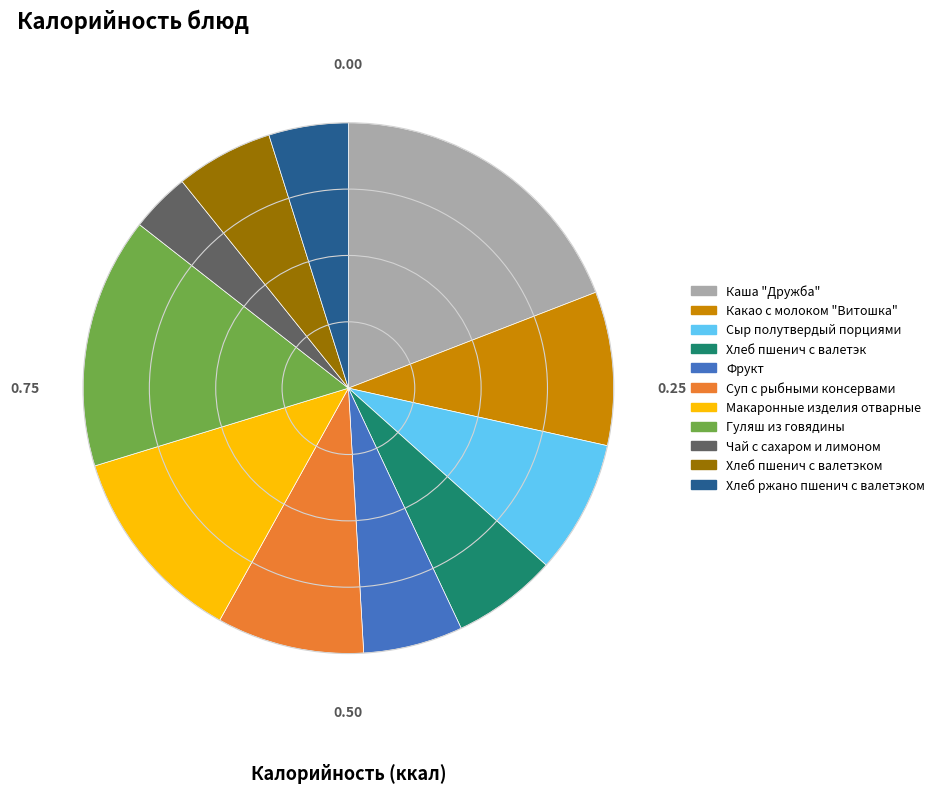

Is there a majority slice in this chart?

No